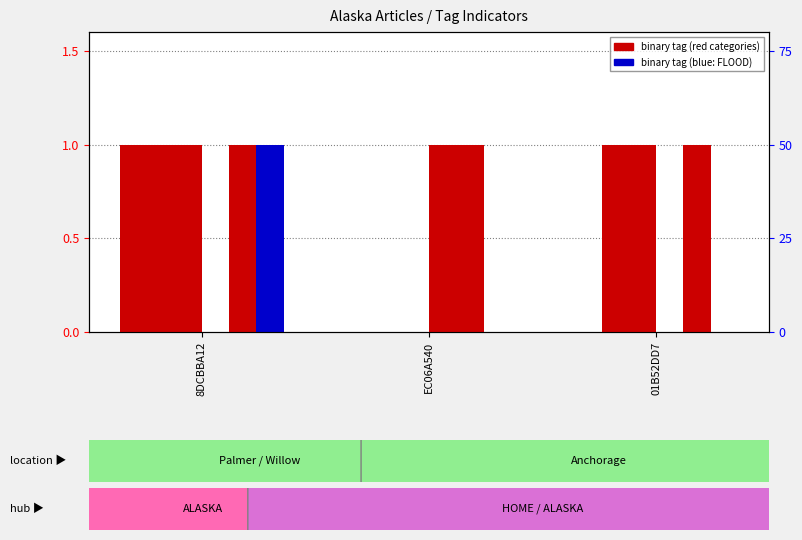

How many positive values does the INFRASTRUCTURE series have?

2